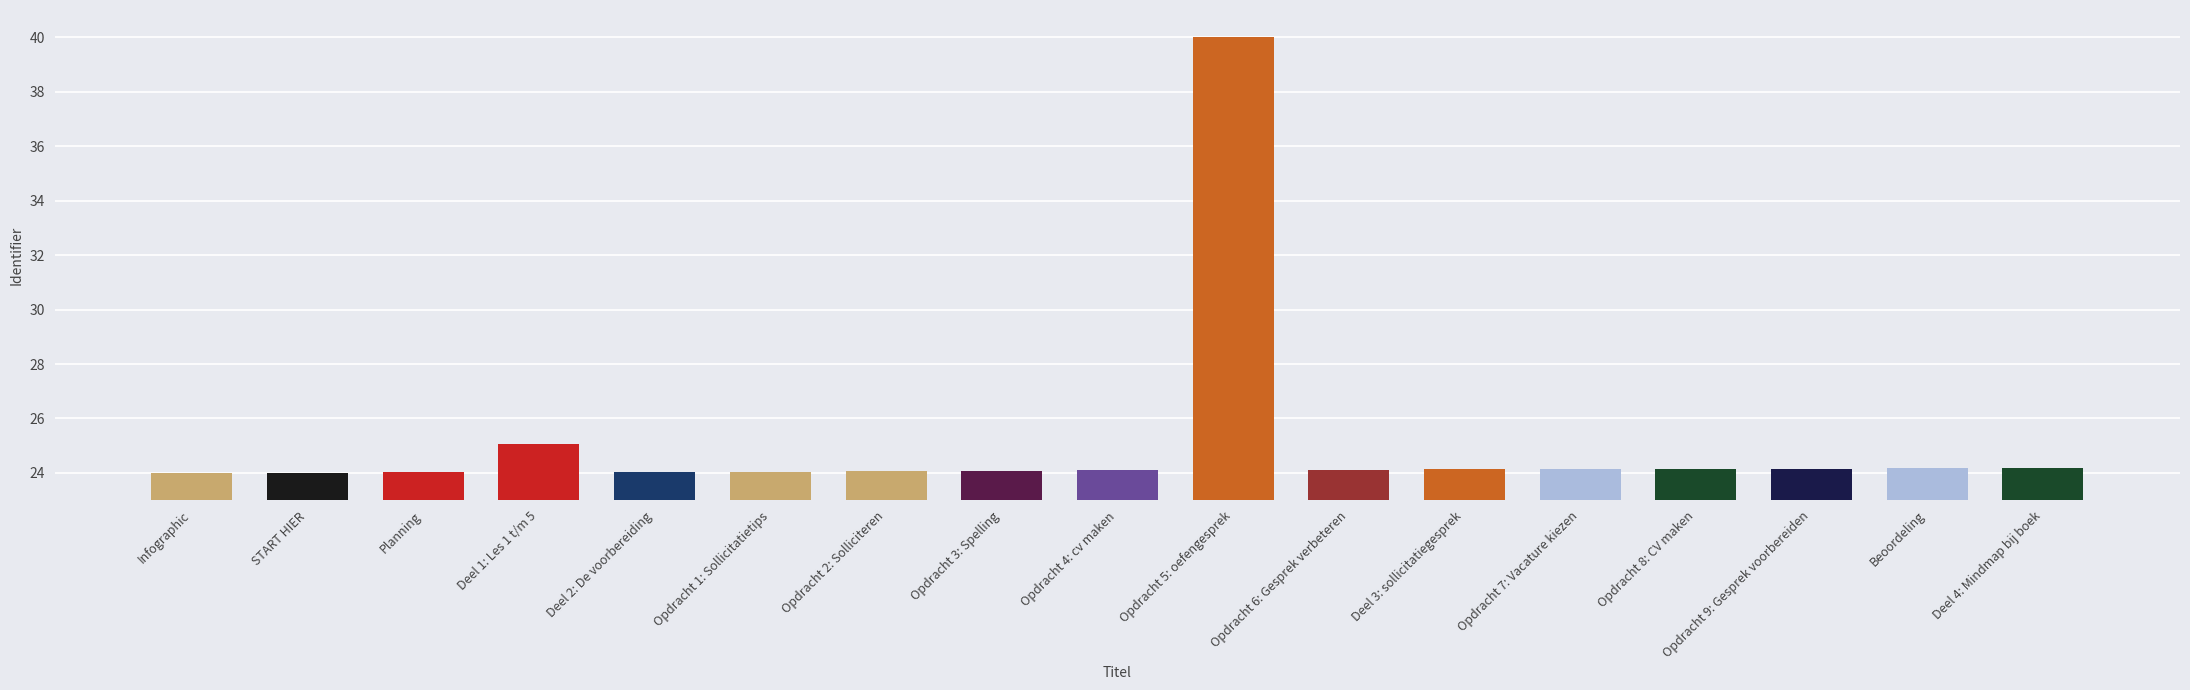

What is the difference between the values at Deel 1: Les 1 t/m 5 and Deel 4: Mindmap bij boek?

0.9